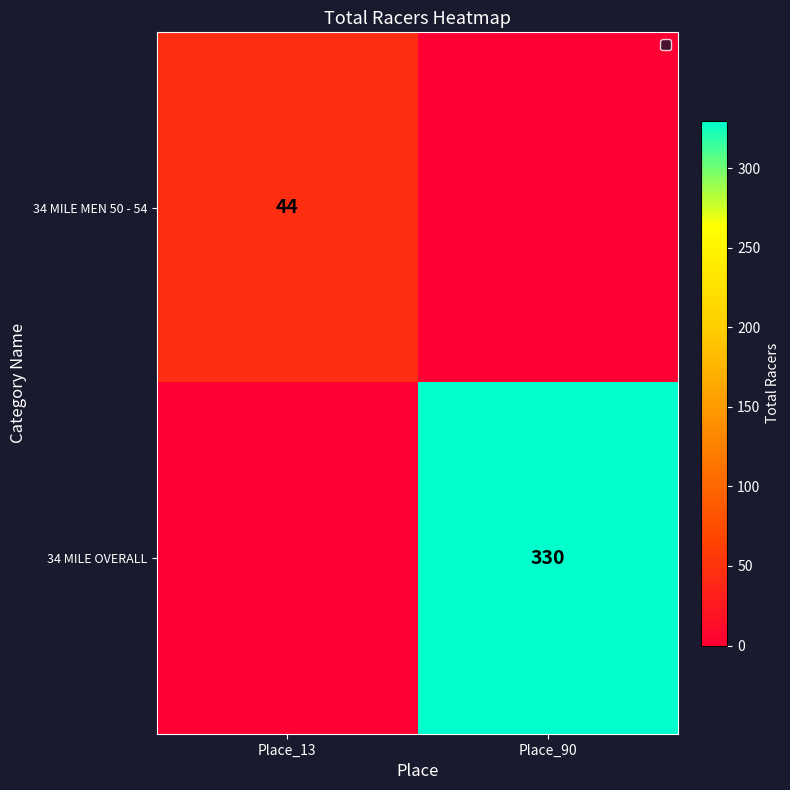

Is it true that 34 MILE MEN 50 - 54 equals 26 at Place_13?

False